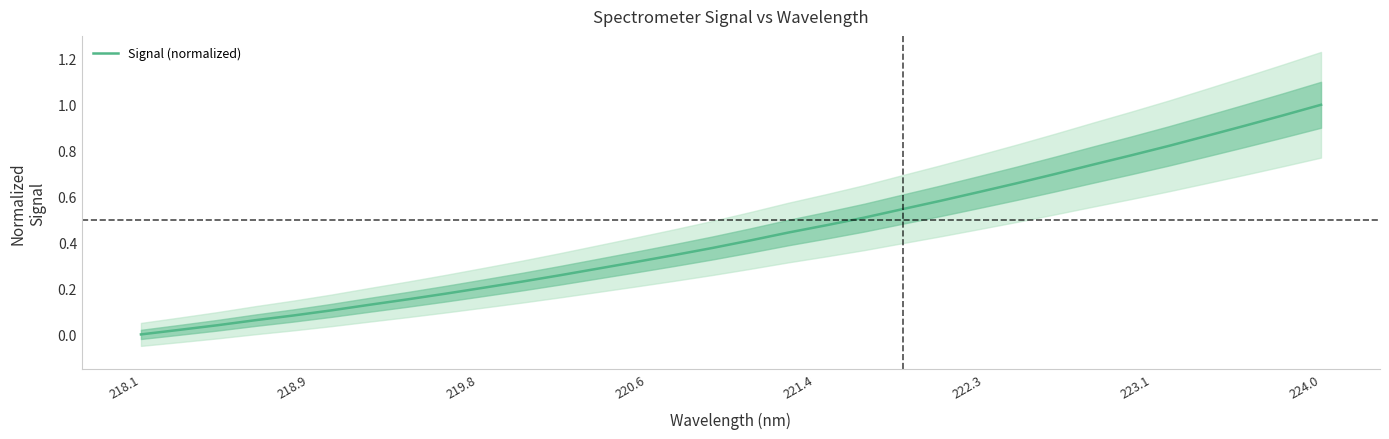

Does the chart have visible grid lines?

No